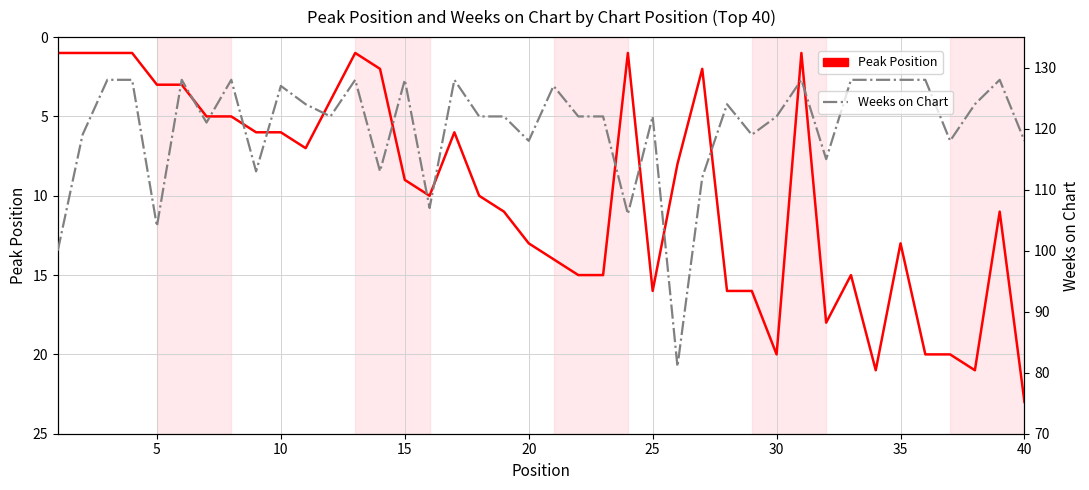

What are all the series names shown in the legend?

Peak Position, Weeks on Chart